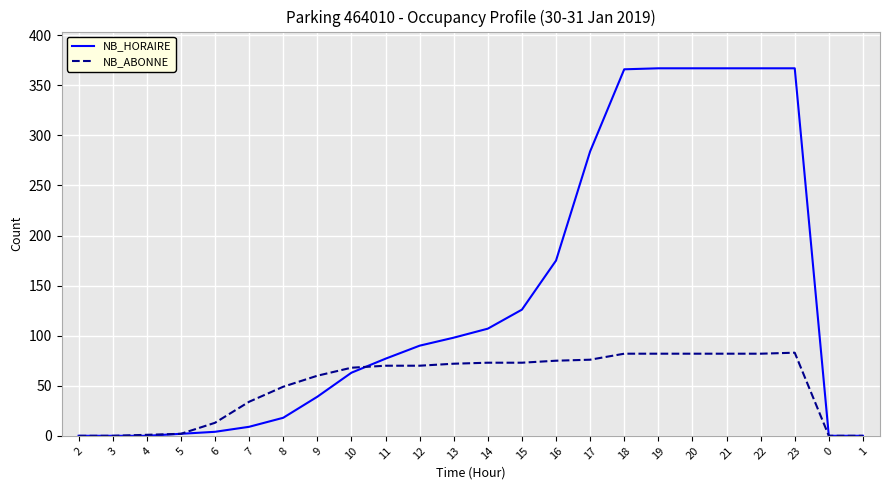

Does the chart have visible grid lines?

Yes